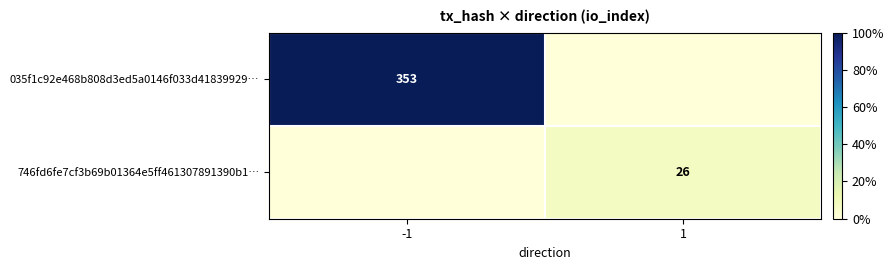

Is the value of 746fd6fe7cf3b69b01364e5ff461307891390b1… at 1 greater than the value of 035f1c92e468b808d3ed5a0146f033d41839929… at -1?

No